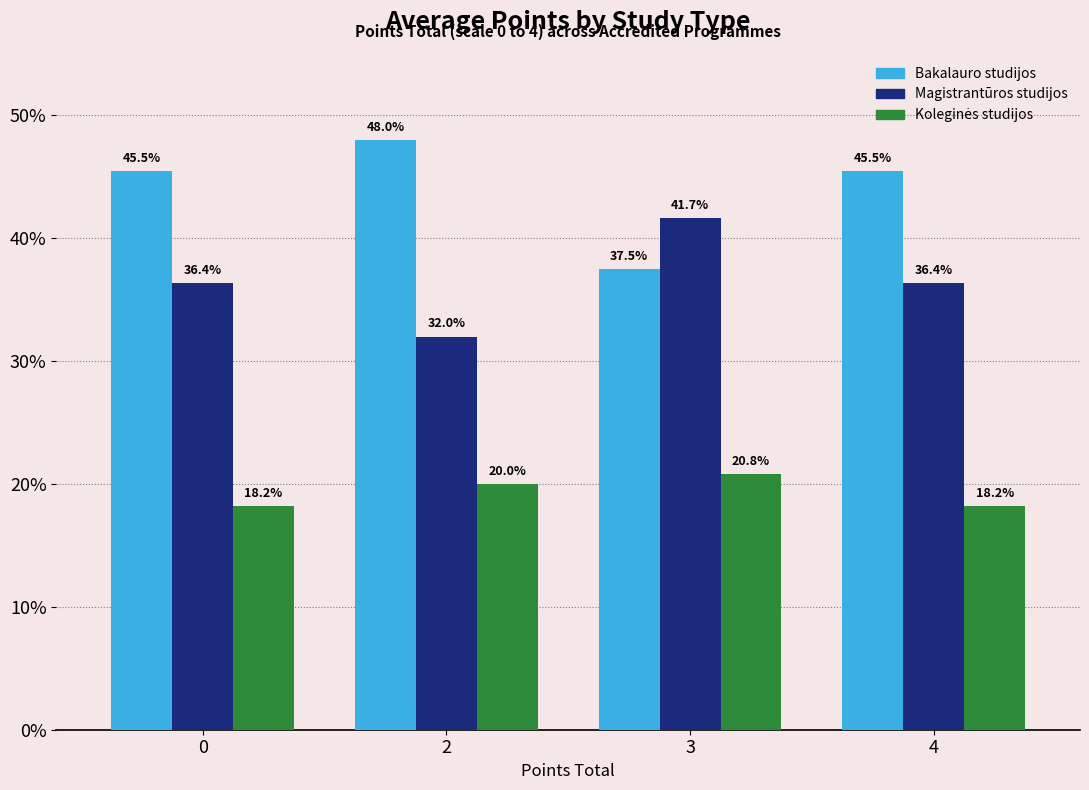

What value does the Magistrantūros studijos series have at 4?

36.4